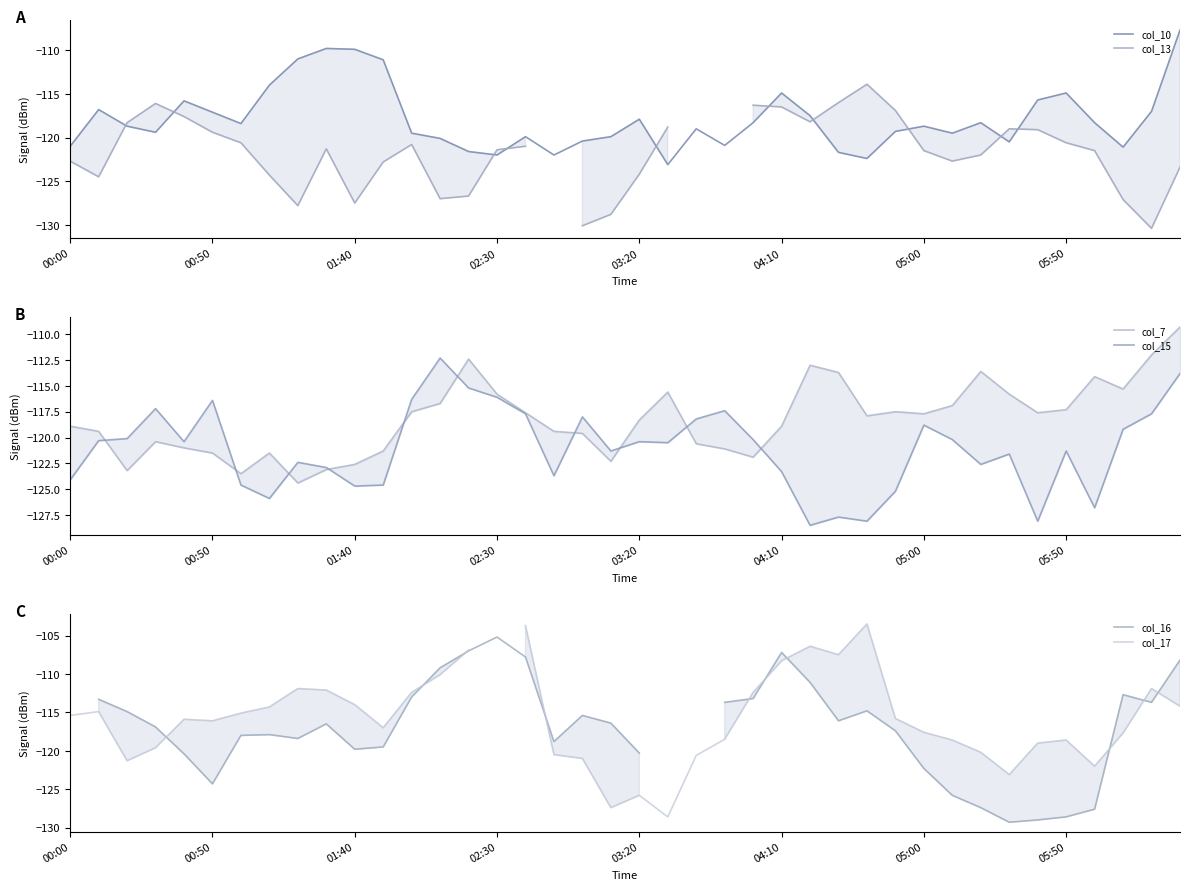

Between 26 and 34, which series saw the biggest shift?

col_16